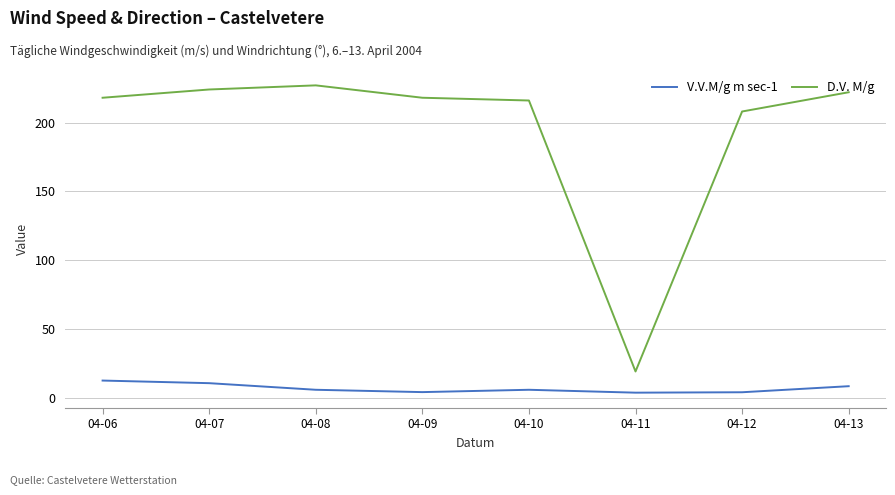

What value does the V.V.M/g m sec-1 series have at 04-11?

3.6